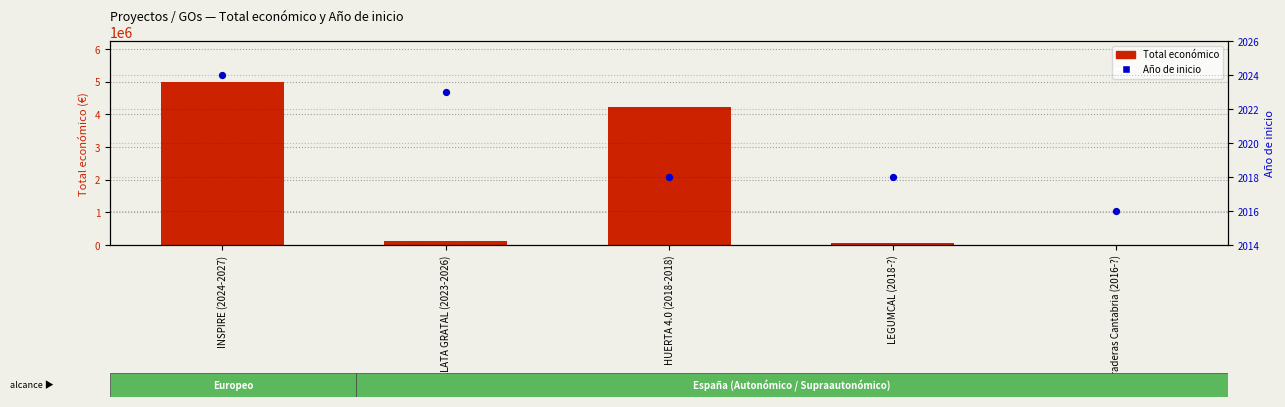

At how many categories does at least one series exceed 4165511?

2